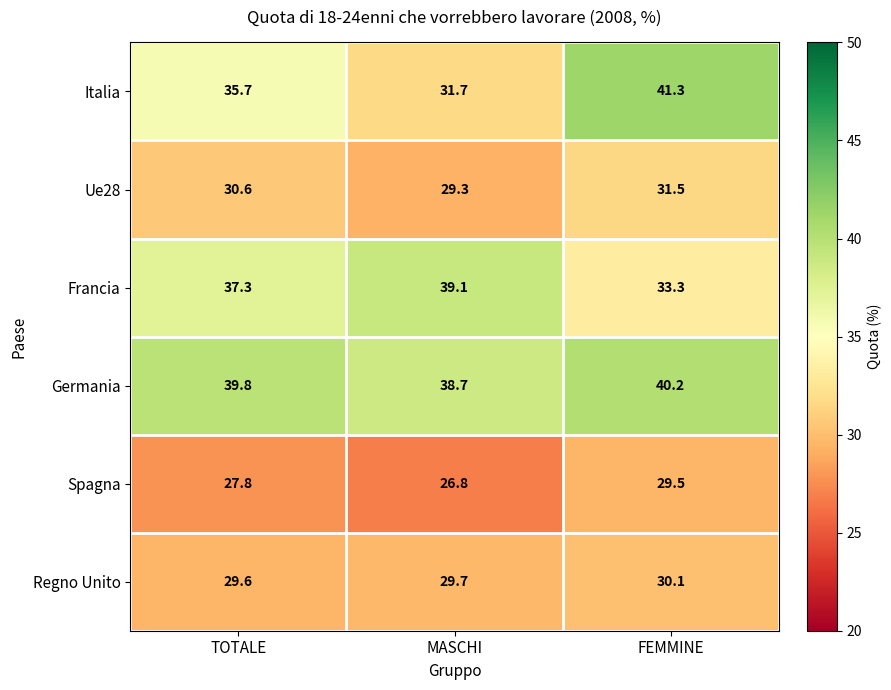

Between MASCHI and FEMMINE, which series saw the biggest shift?

Italia